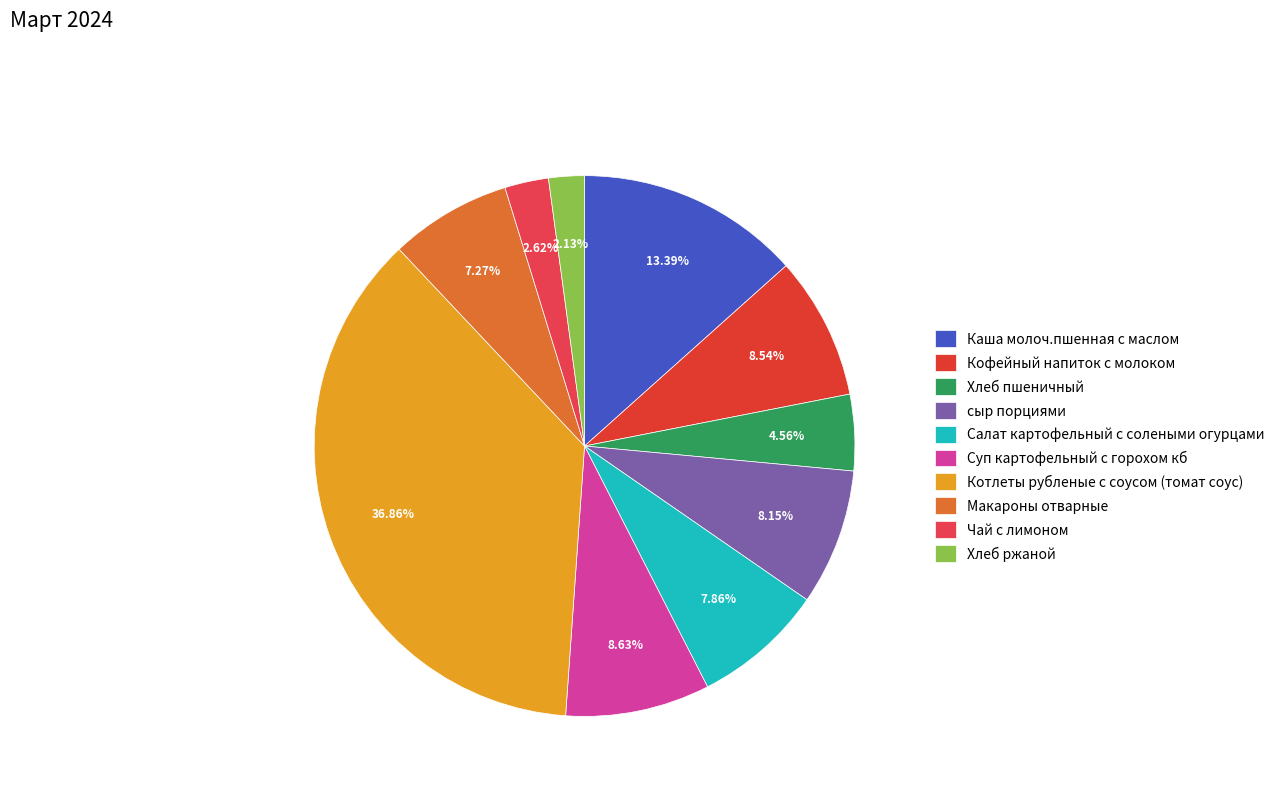

Count the number of slices in the pie.

10